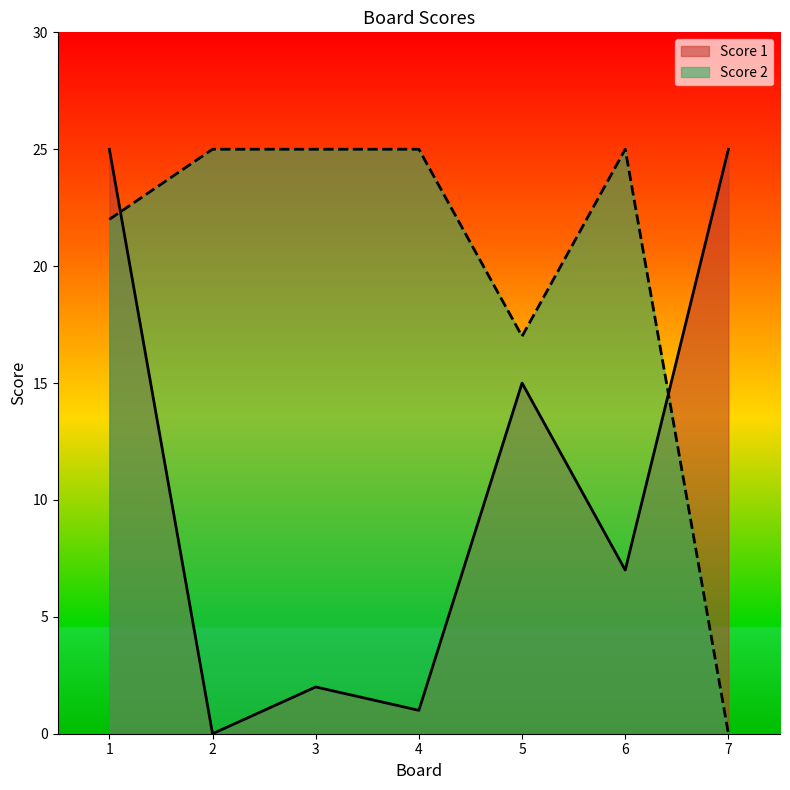

Does the chart have visible grid lines?

No